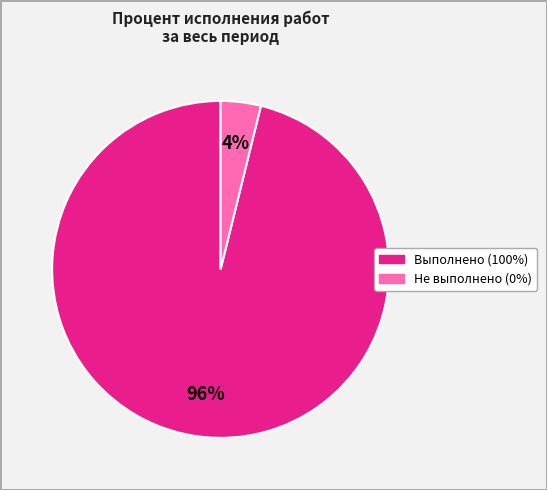

Does any single category account for the majority?

Yes